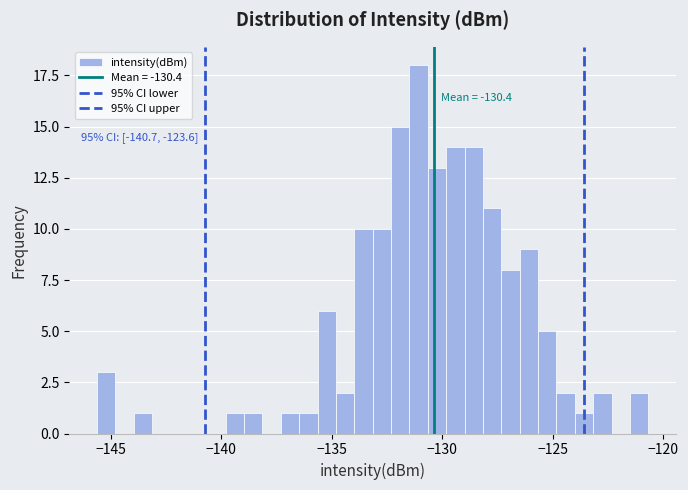

Around what value on the x-axis is the tallest bar? Give the approximate position of its centre, as read against the axis.

-131.0